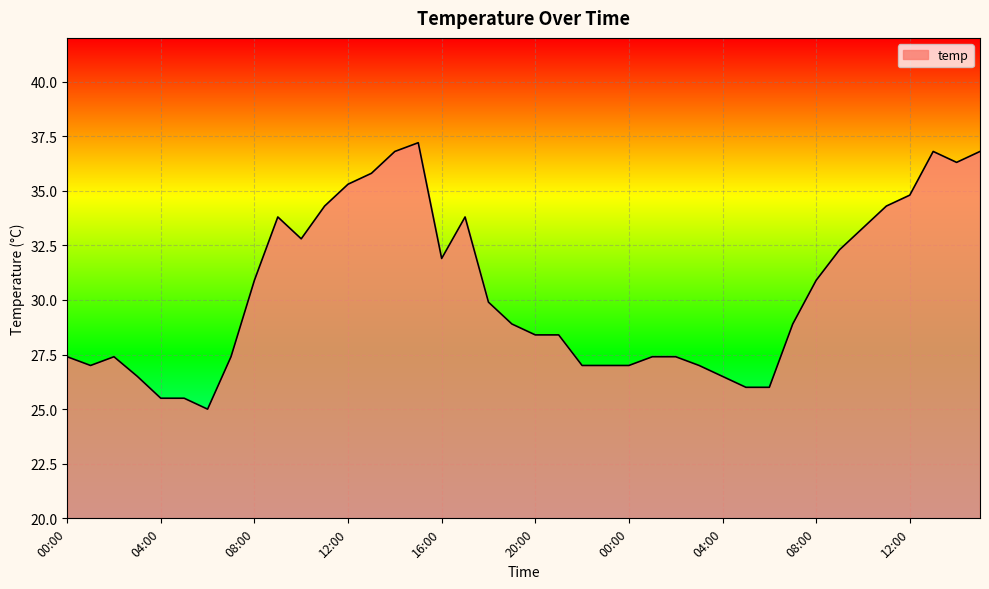

What is the difference between the maximum and minimum values?

12.2